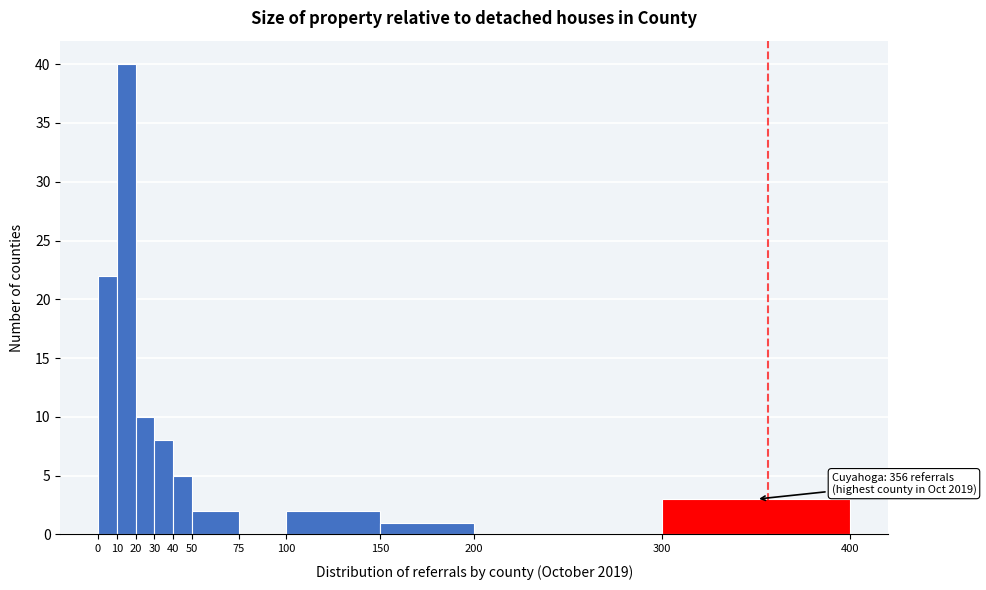

Which range on the x-axis has the tallest bar?

10 to 20